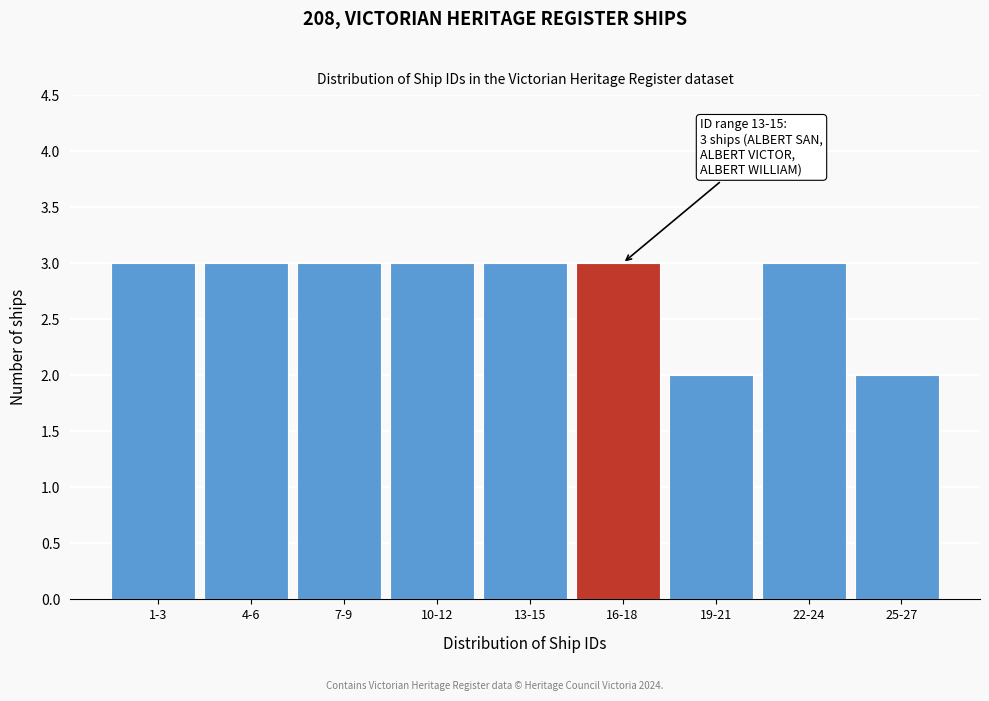

Reading left to right, list all the values displayed in this chart.

1-3=3	4-6=3	7-9=3	10-12=3	13-15=3	16-18=3	19-21=2	22-24=3	25-27=2